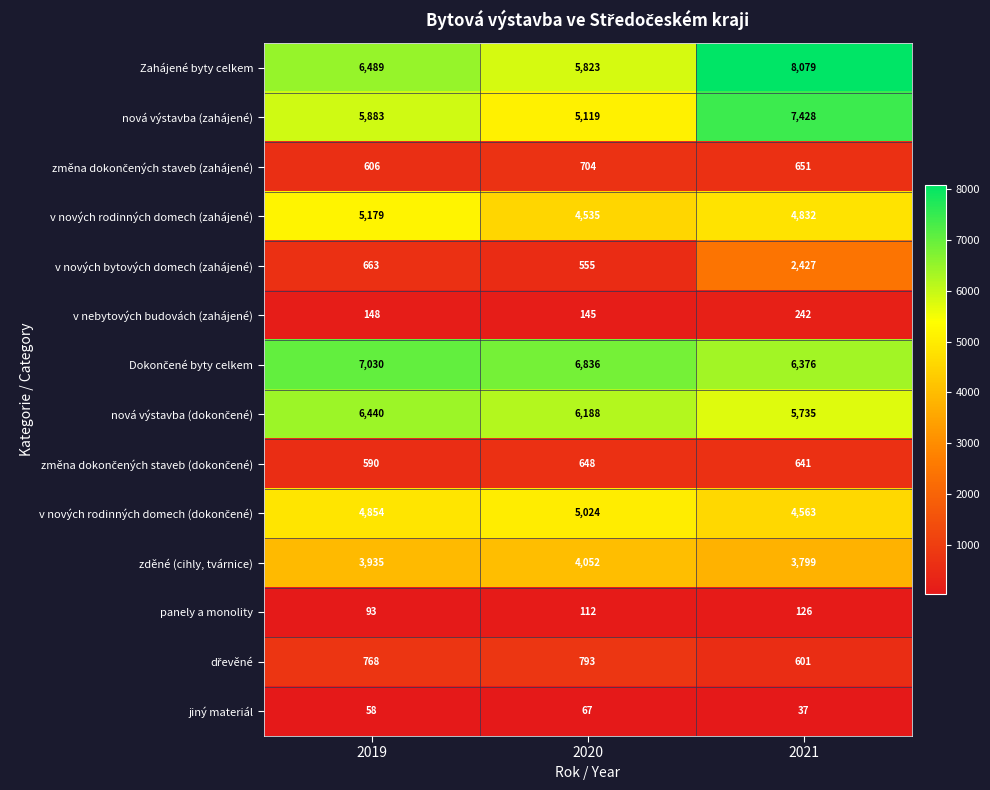

Count the number of data series in this chart.

14